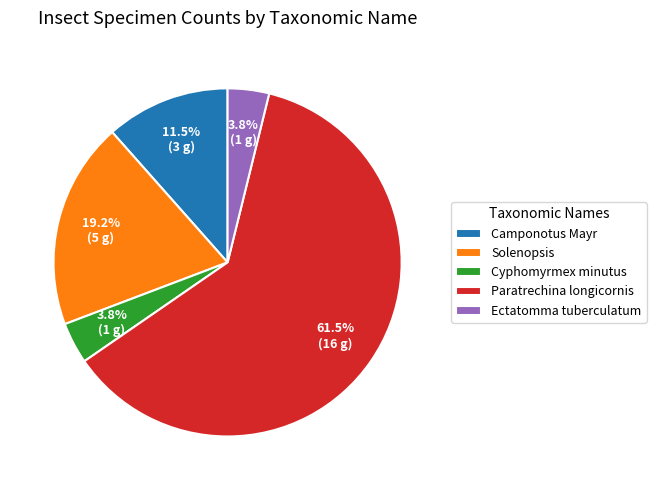

What is the total percentage of Cyphomyrmex minutus and Paratrechina longicornis?

65.4%